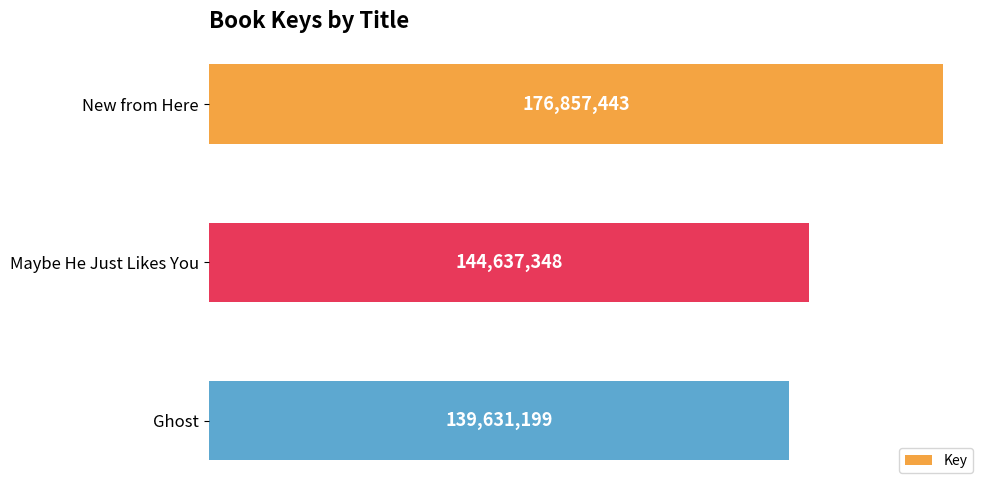

What is the greatest value displayed?

176857443